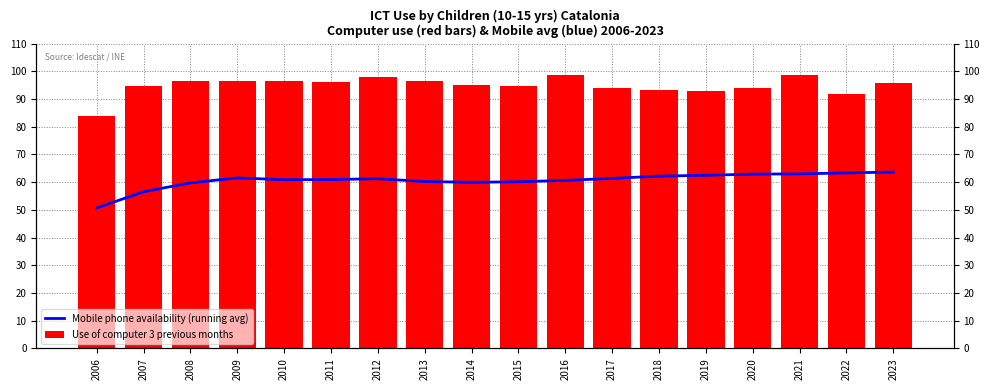

What is the sum of the Mobile phone availability (running avg) values at 2008 and 2014?

119.7